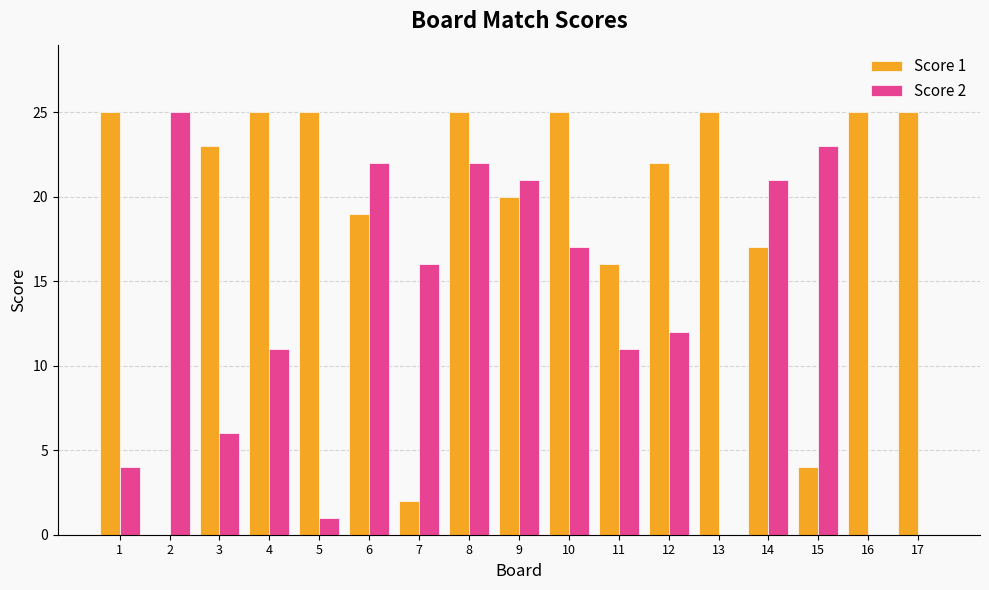

The value of Score 2 at 7 is 4. True or false?

False